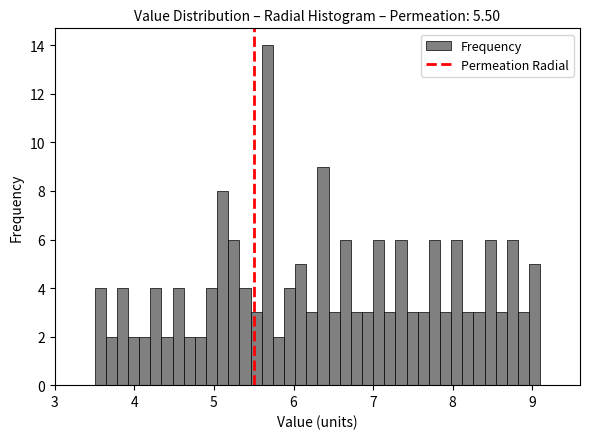

Read against the x-axis, roughly where is the centre of the tallest bar?

5.7